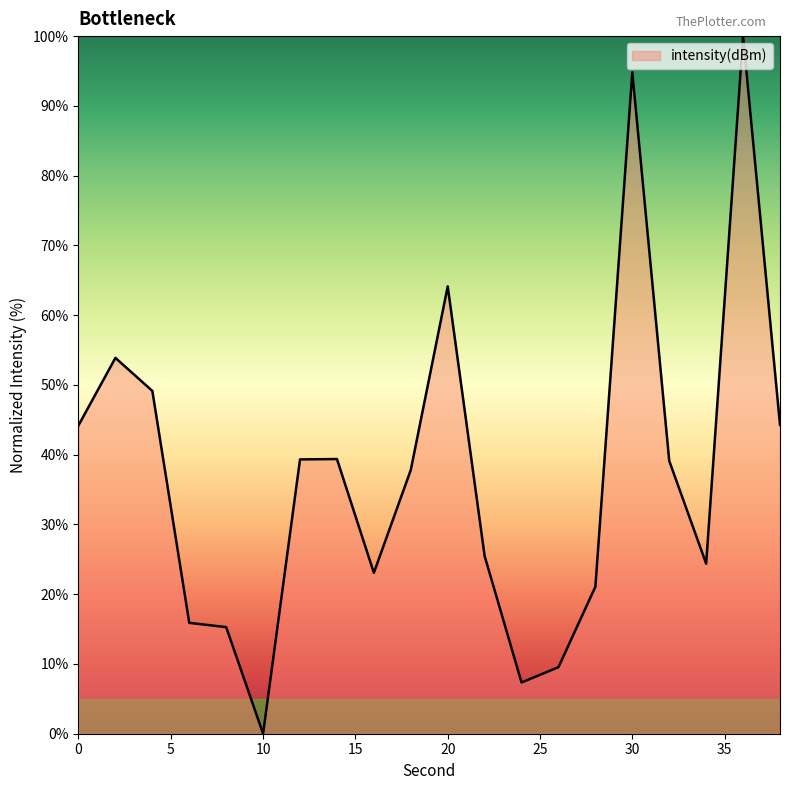

What is the difference between the maximum and minimum values?

100.0